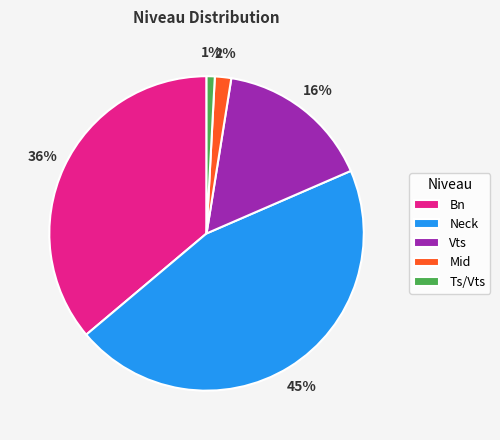

Is it true that Mid is 2% of the pie?

True